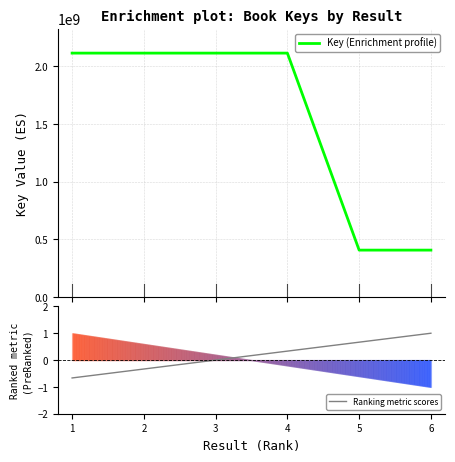

What is the sum of all Key (Enrichment profile) values?

9265067674